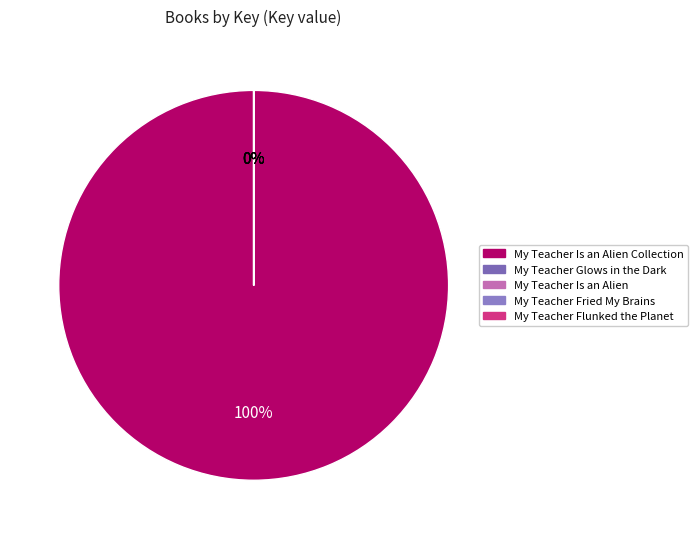

True or false: My Teacher Is an Alien accounts for 0% of the total.

True